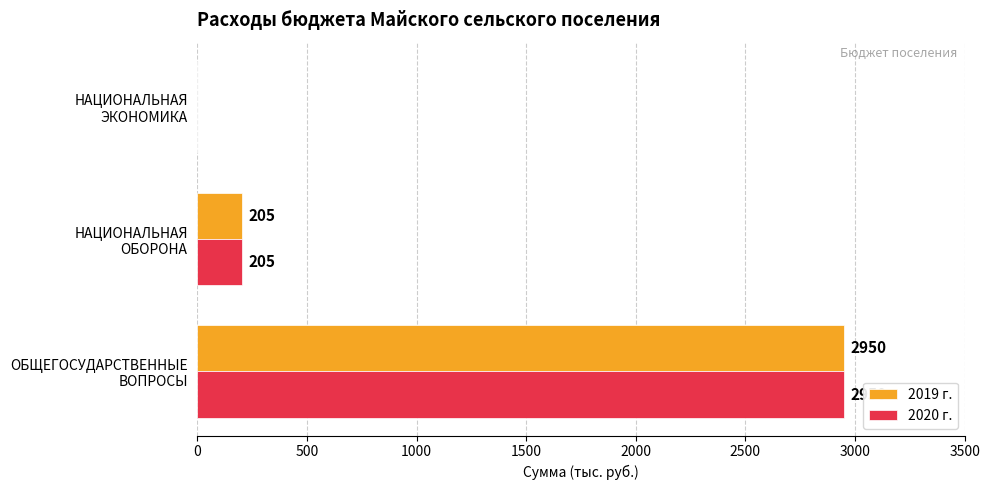

What are all the series names shown in the legend?

2019 г., 2020 г.